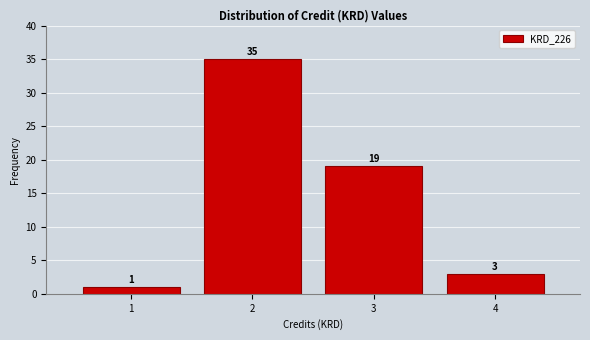

Reading right to left, what are all the values shown in this chart?

3	19	35	1